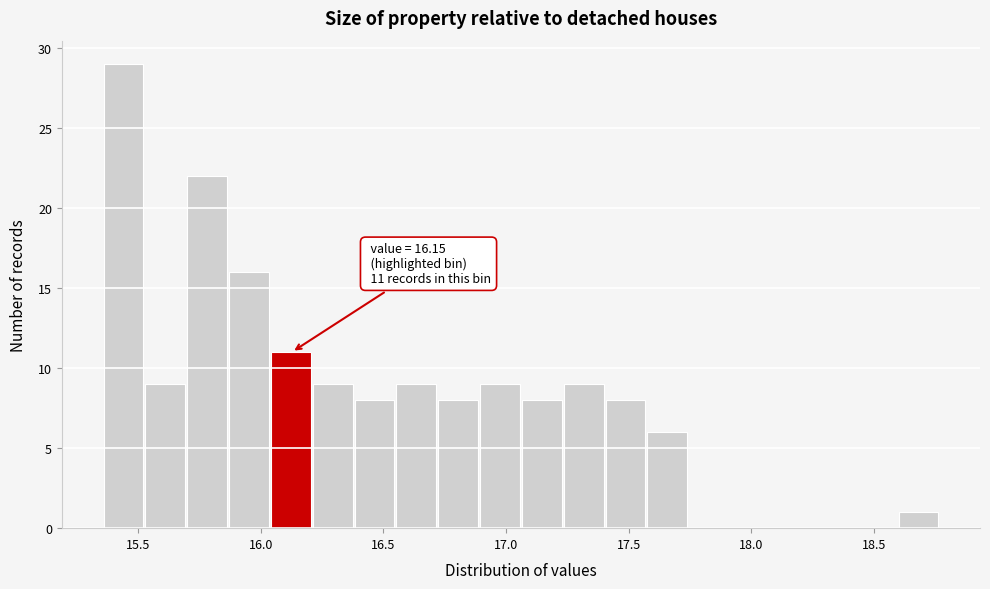

Read against the x-axis, roughly where is the centre of the tallest bar?

15.45